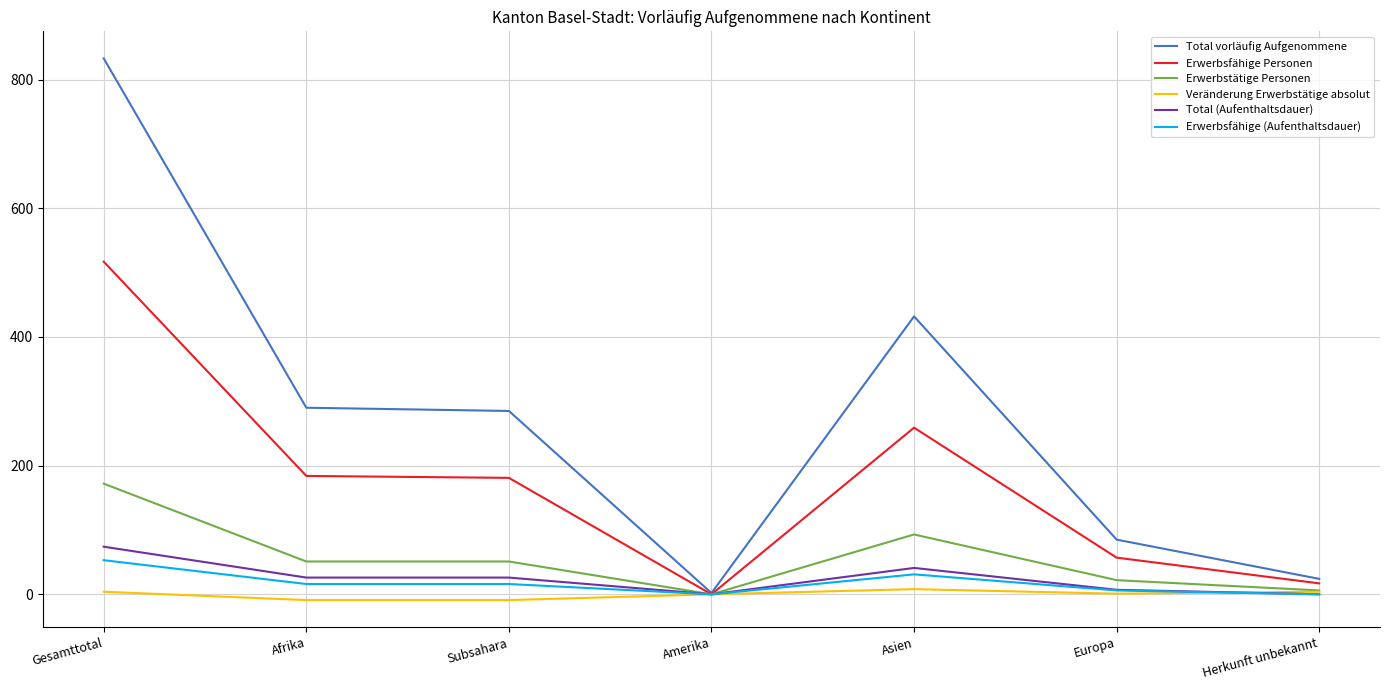

Which series has the largest total across all categories?

Total vorläufig Aufgenommene